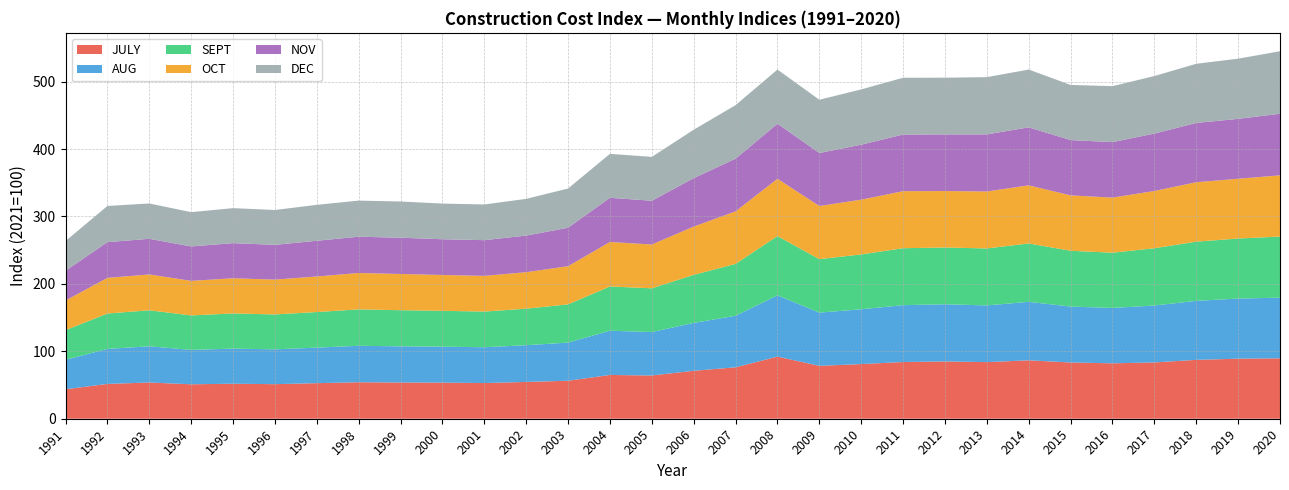

Reading left to right, transcribe all the data shown in this chart.

JULY: 43.7	51.6	53.7	51.1	51.9	51.3	52.7	54.1	53.7	53.6	52.9	54.6	56.3	64.9	64.1	71.1	76.2	92.1	78.5	81.0	84.1	85.0	84.0	86.6	83.4	82.2	83.5	87.3	89.0	89.6
AUG: 43.7	51.9	53.7	51.0	52.1	51.7	52.7	54.1	53.6	53.3	53.1	54.5	56.6	65.6	64.4	71.0	76.4	90.9	78.9	81.3	84.3	84.8	84.1	86.7	82.9	82.1	84.4	87.5	89.2	89.9
SEPT: 43.9	52.5	53.4	51.1	52.2	51.8	52.8	54.0	53.6	53.1	52.9	54.2	56.7	65.6	64.9	71.2	76.9	87.9	79.3	81.4	84.5	84.2	84.5	86.6	82.7	81.9	85.0	87.8	89.0	90.6
OCT: 44.0	52.9	53.1	51.3	52.1	51.7	52.7	54.0	53.8	53.1	52.9	54.1	56.6	66.0	65.0	71.6	77.9	85.0	78.8	81.2	84.6	83.7	84.5	86.2	82.1	81.7	84.9	88.1	88.7	90.8
NOV: 44.1	52.9	52.9	51.0	52.1	51.5	53.0	53.8	53.7	53.0	53.0	54.2	57.0	65.5	64.9	71.8	78.1	81.6	78.6	81.5	84.0	84.0	84.7	86.0	82.0	82.2	85.2	87.9	88.8	91.3
DEC: 44.1	53.7	52.4	50.9	51.9	51.7	53.3	53.6	53.7	52.9	52.9	54.5	58.2	65.2	65.0	71.8	79.4	80.3	79.0	82.0	84.2	84.1	84.9	85.7	81.8	83.0	85.3	87.7	89.2	92.8